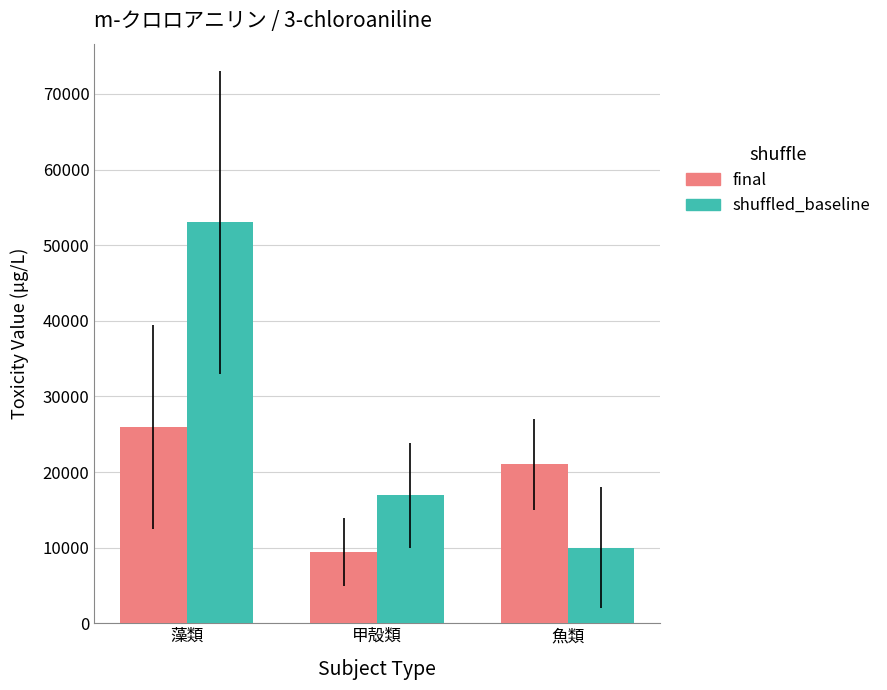

At 魚類, list the series in order from largest to smallest.

final, shuffled_baseline